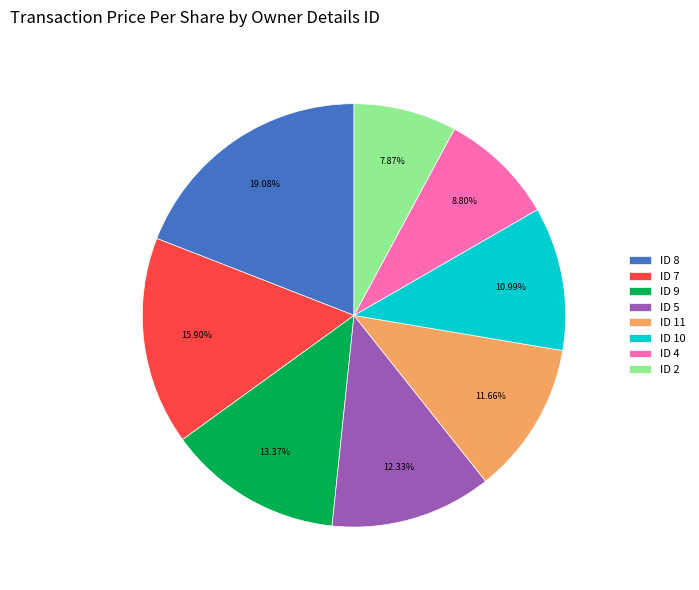

Approximately how many times larger is the value at ID 2 compared to ID 9?

0.6